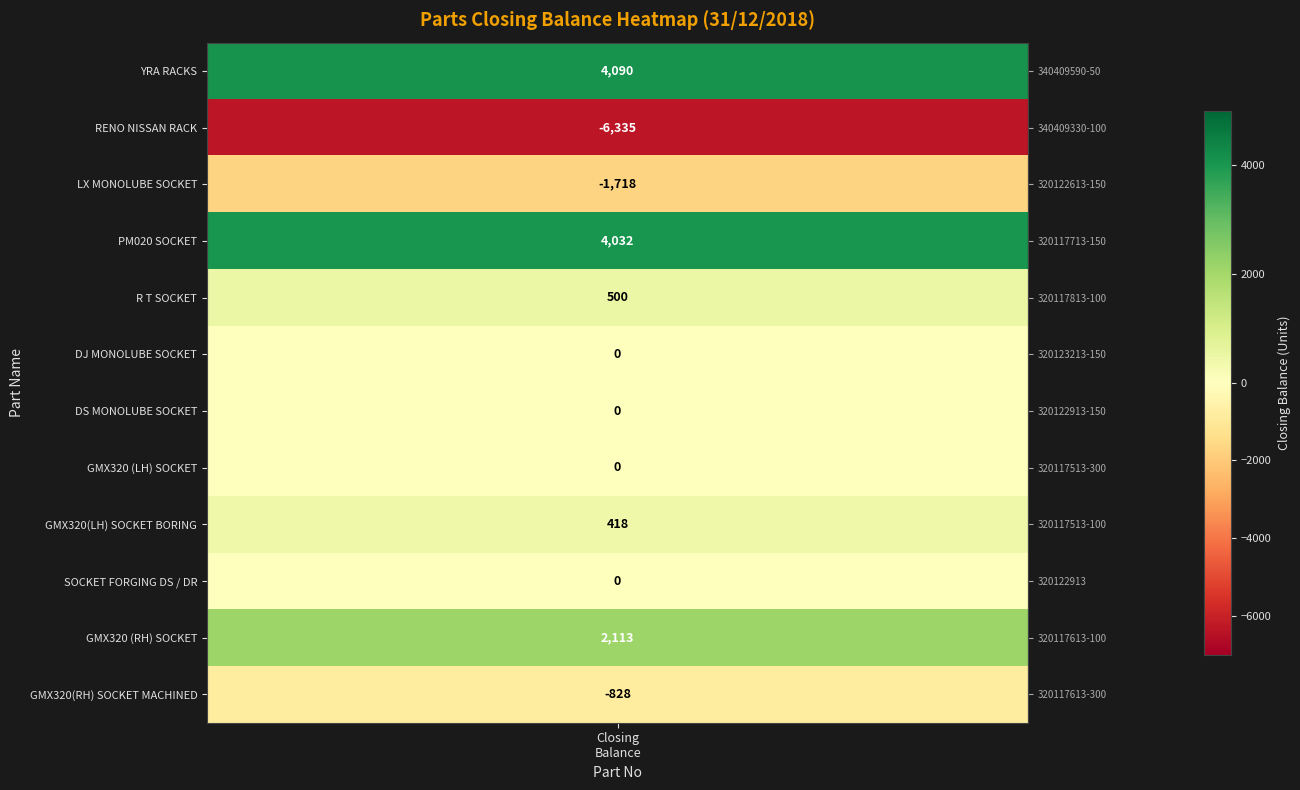

Which category has the highest value across all series?

340409590-50